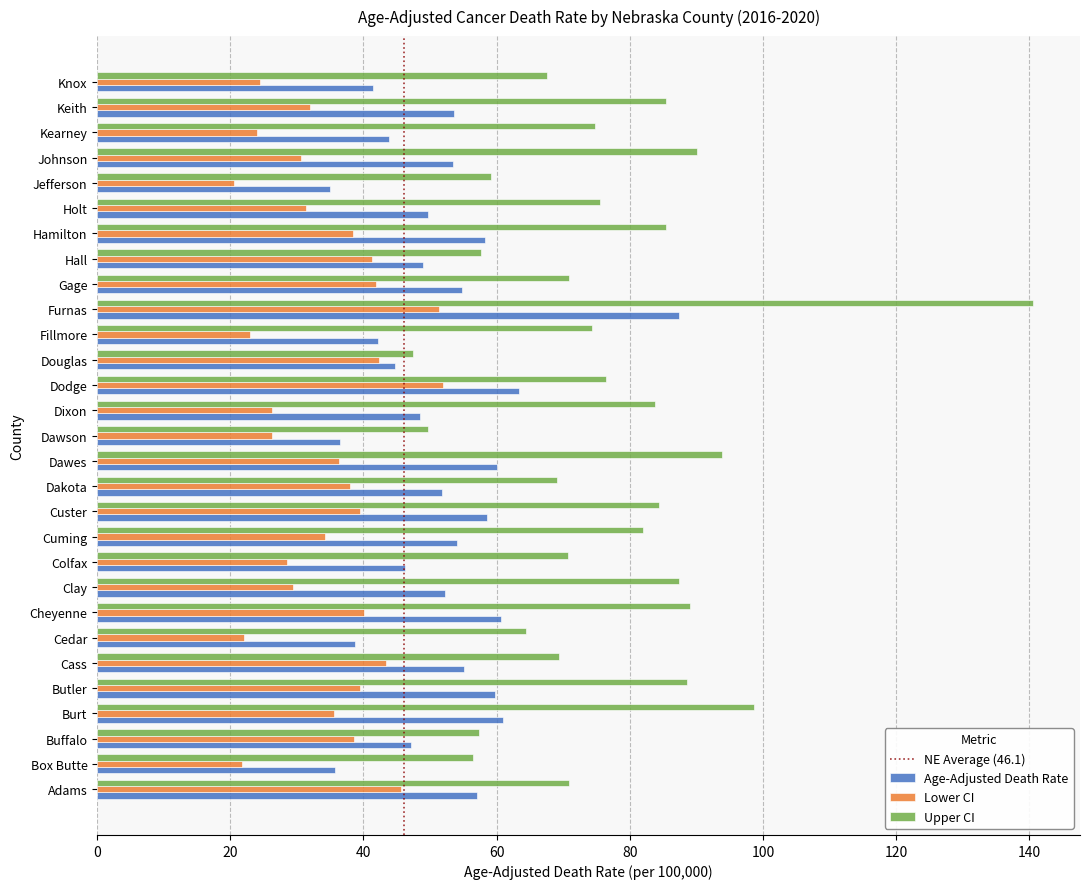

Between Cheyenne and Knox, which series saw the biggest shift?

Upper CI